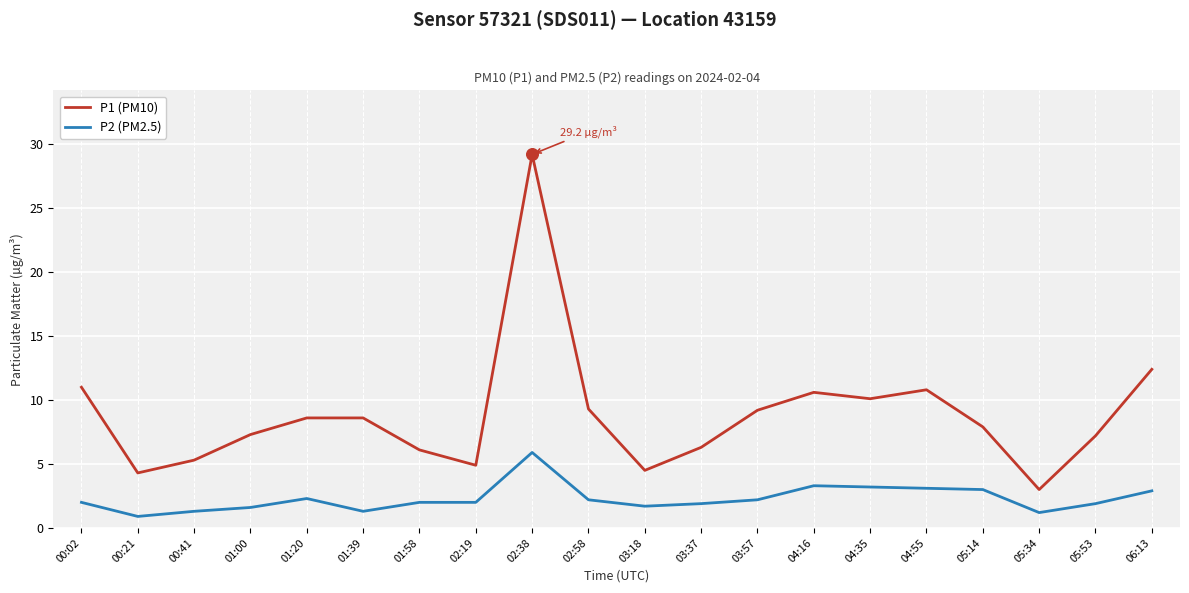

What are all the series names shown in the legend?

P1 (PM10), P2 (PM2.5)